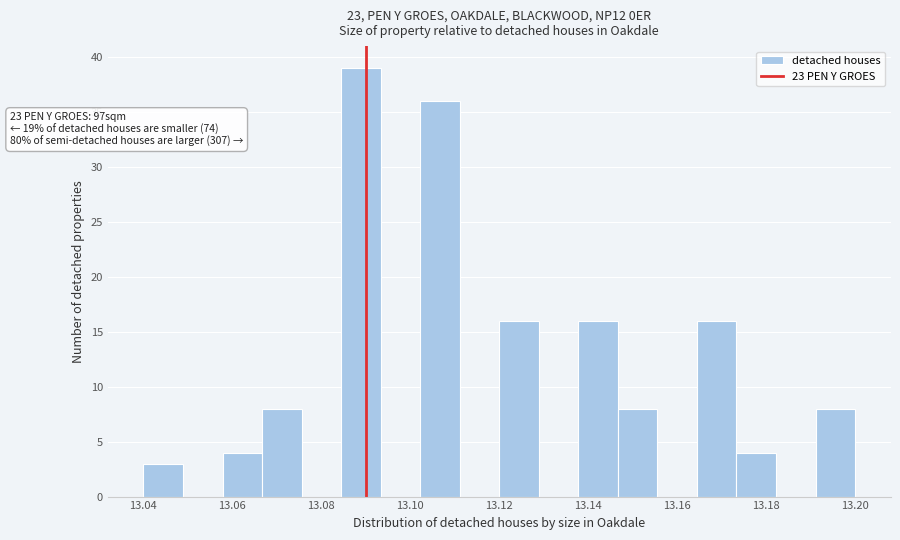

Over which range of the x-axis is the bar tallest?

13.084 to 13.094